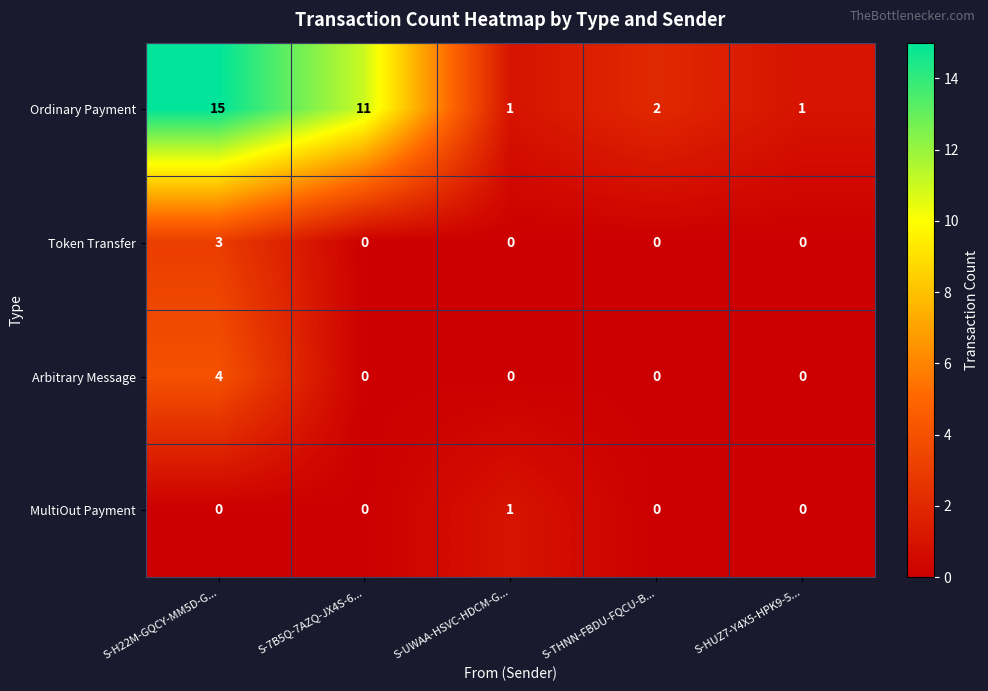

What is the maximum value shown in the chart?

15